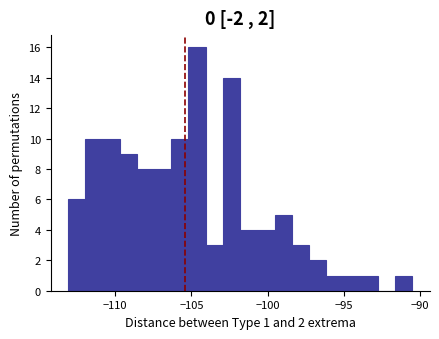

Around what value on the x-axis is the tallest bar? Give the approximate position of its centre, as read against the axis.

-104.5